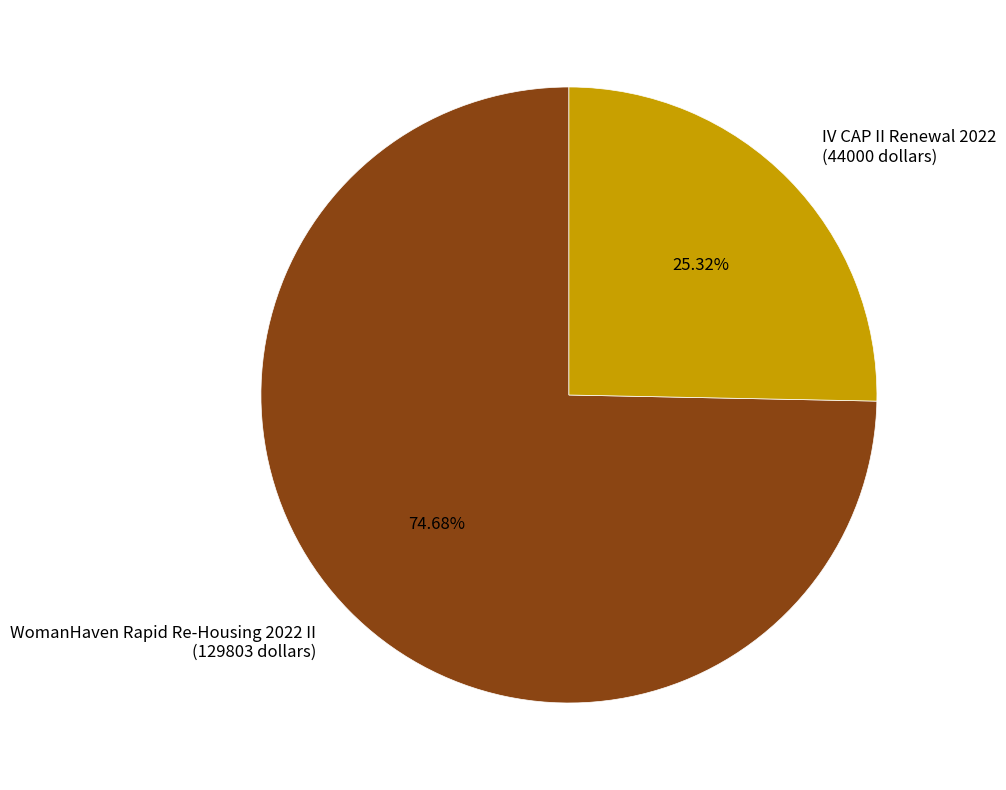

Between WomanHaven Rapid Re-Housing 2022 II (129803 dollars) and IV CAP II Renewal 2022 (44000 dollars), which is larger?

WomanHaven Rapid Re-Housing 2022 II (129803 dollars)